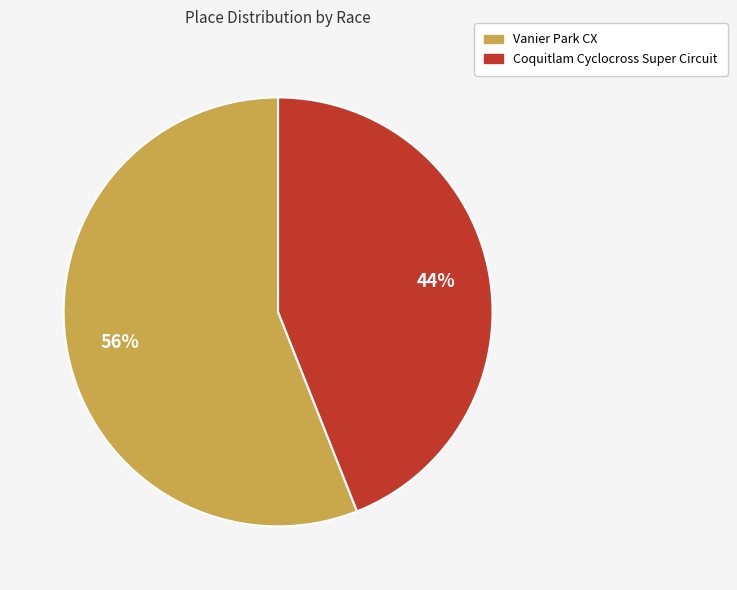

Rank the categories by value from highest to lowest.

Vanier Park CX, Coquitlam Cyclocross Super Circuit